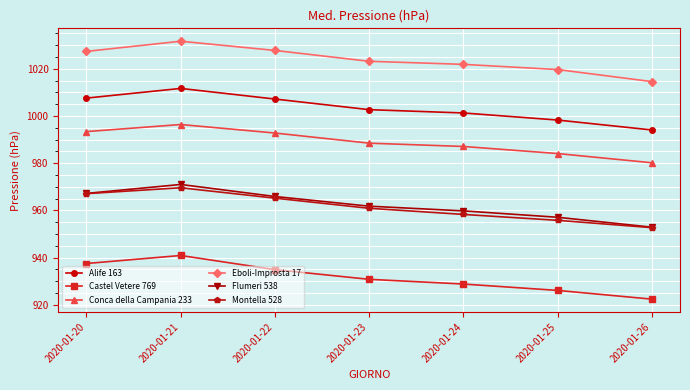

The Flumeri 538 series shows 1391.1 at 2020-01-22. True or false?

False